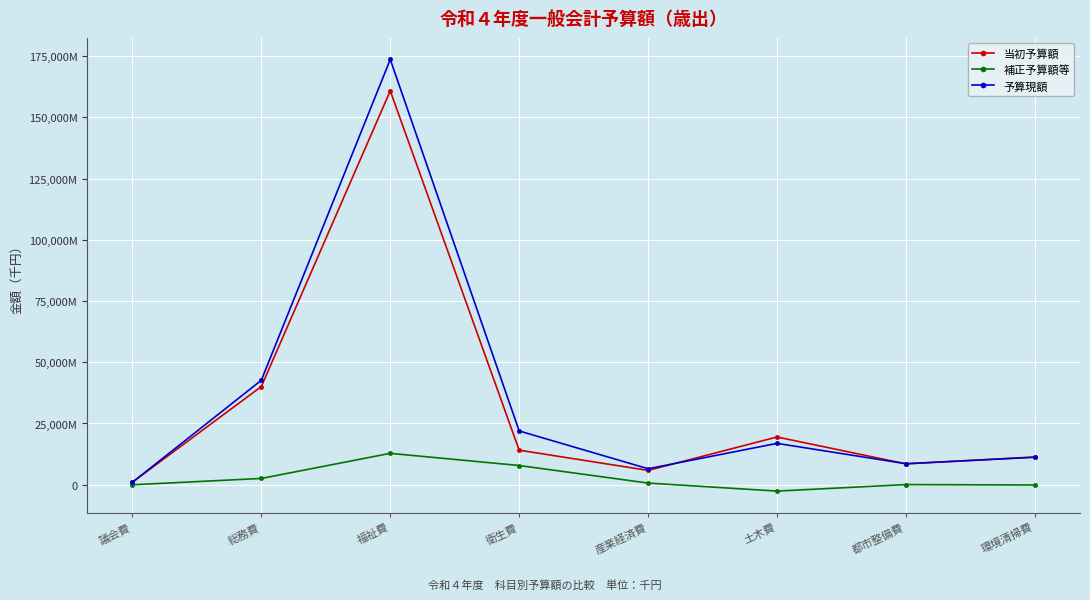

Read the 当初予算額 value at 都市整備費.

8516485